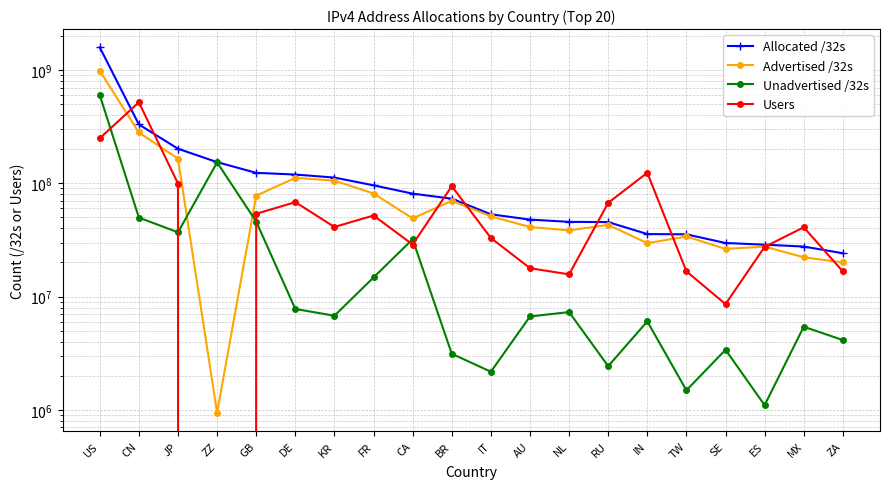

What is the value of the Advertised /32s point at the 9th from the left?

48950272